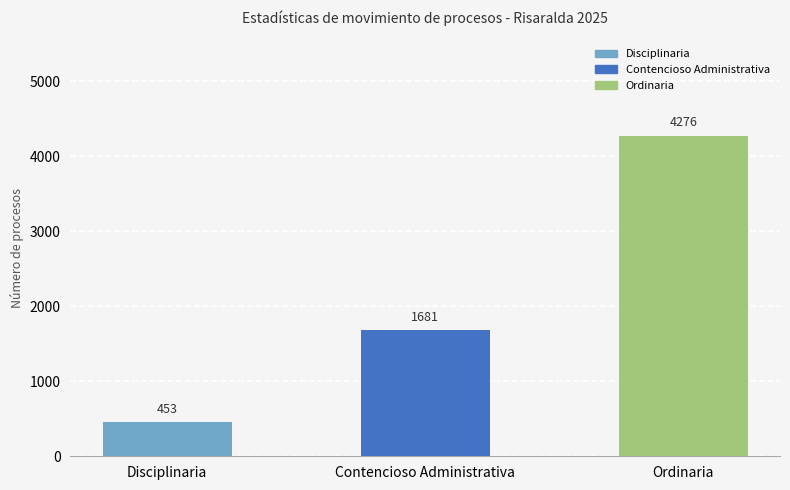

Read the value at Ordinaria, to the nearest 10.

4280